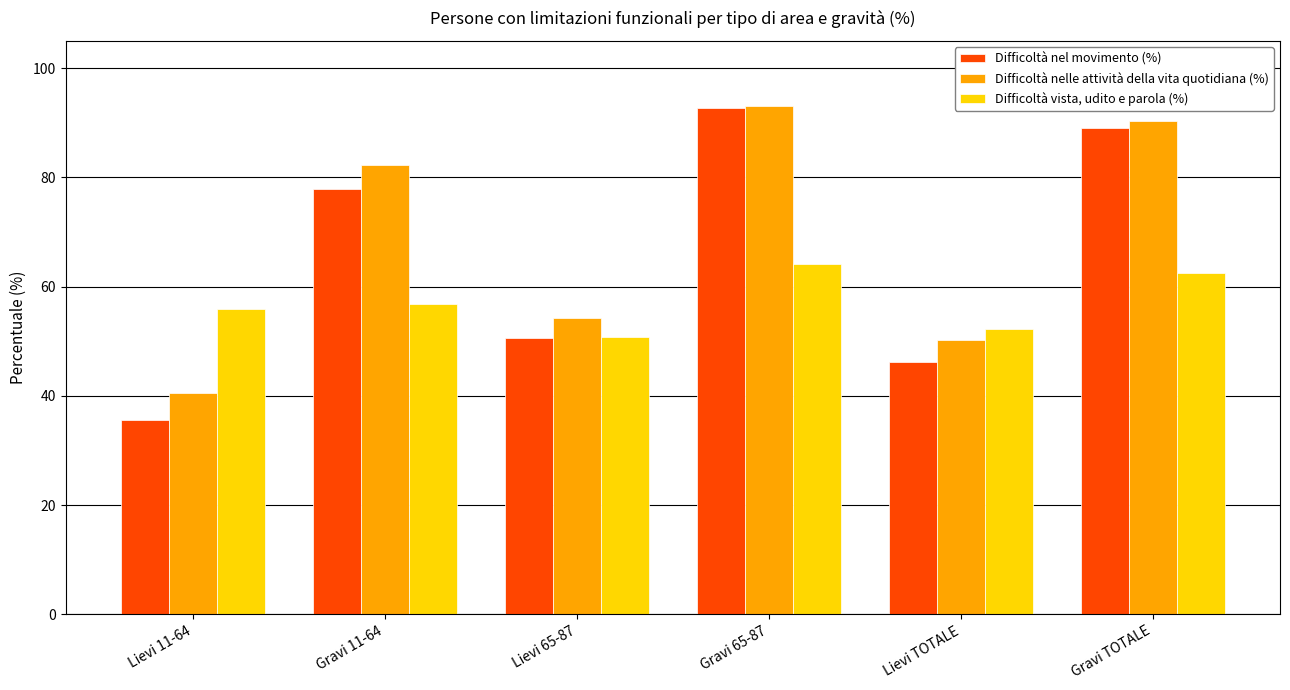

What is the value of the Difficoltà nelle attività della vita quotidiana (%) bar at the 2nd from the left?

82.2